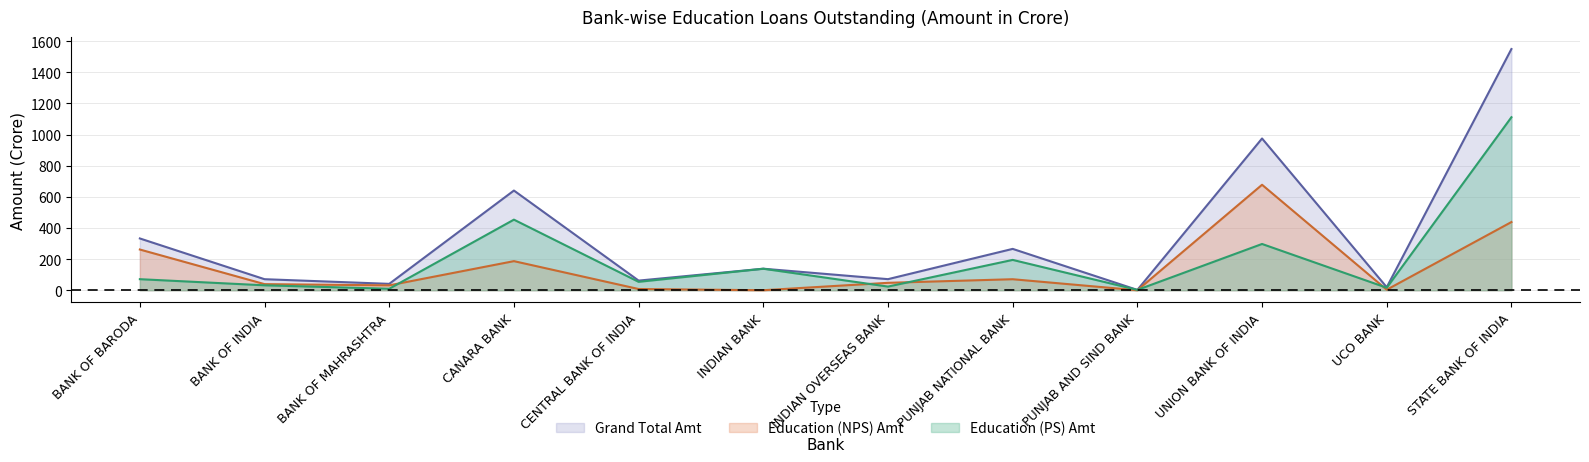

Reading left to right, transcribe all the data shown in this chart.

Education (PS) Amt: BANK OF BARODA=71.1	BANK OF INDIA=31.7	BANK OF MAHRASHTRA=9.7	CANARA BANK=453.6	CENTRAL BANK OF INDIA=54.1	INDIAN BANK=138.2	INDIAN OVERSEAS BANK=23.5	PUNJAB NATIONAL BANK=194.9	PUNJAB AND SIND BANK=2.2	UNION BANK OF INDIA=297.3	UCO BANK=16.1	STATE BANK OF INDIA=1111.5
Education (NPS) Amt: BANK OF BARODA=261.7	BANK OF INDIA=39.3	BANK OF MAHRASHTRA=31.5	CANARA BANK=187.0	CENTRAL BANK OF INDIA=7.9	INDIAN BANK=0.2	INDIAN OVERSEAS BANK=47.7	PUNJAB NATIONAL BANK=70.8	PUNJAB AND SIND BANK=0.0	UNION BANK OF INDIA=677.7	UCO BANK=3.4	STATE BANK OF INDIA=438.1
Grand Total Amt: BANK OF BARODA=332.7	BANK OF INDIA=71.0	BANK OF MAHRASHTRA=41.1	CANARA BANK=640.5	CENTRAL BANK OF INDIA=62.0	INDIAN BANK=138.4	INDIAN OVERSEAS BANK=71.2	PUNJAB NATIONAL BANK=265.8	PUNJAB AND SIND BANK=2.2	UNION BANK OF INDIA=975.0	UCO BANK=19.5	STATE BANK OF INDIA=1549.7